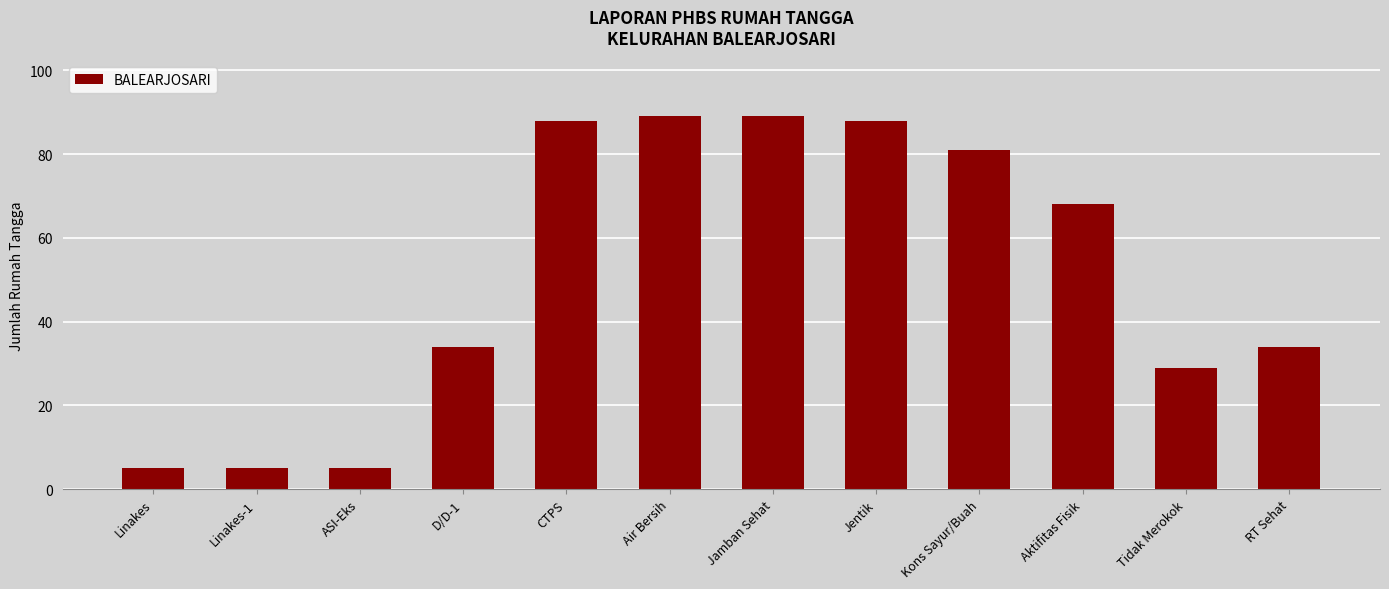

Reading left to right, extract all data points from this chart.

5	5	5	34	88	89	89	88	81	68	29	34